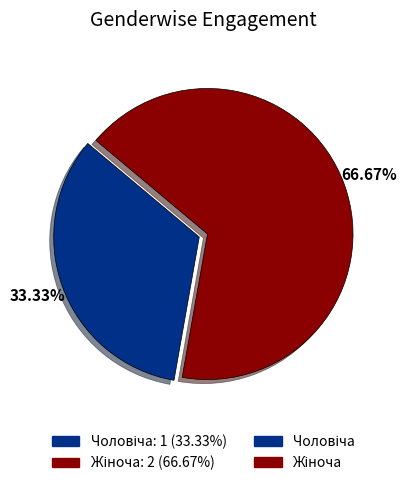

Is there any slice that represents more than half of the pie?

Yes